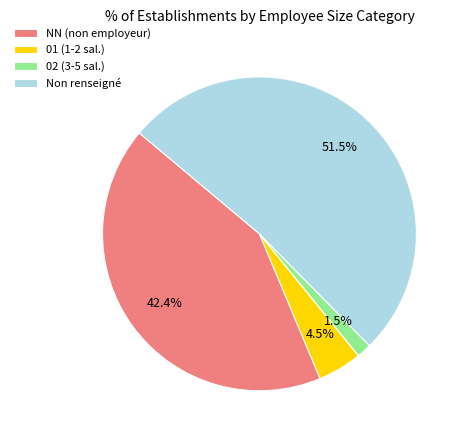

Do 01 (1-2 sal.) and Non renseigné together represent more than half of the pie?

Yes